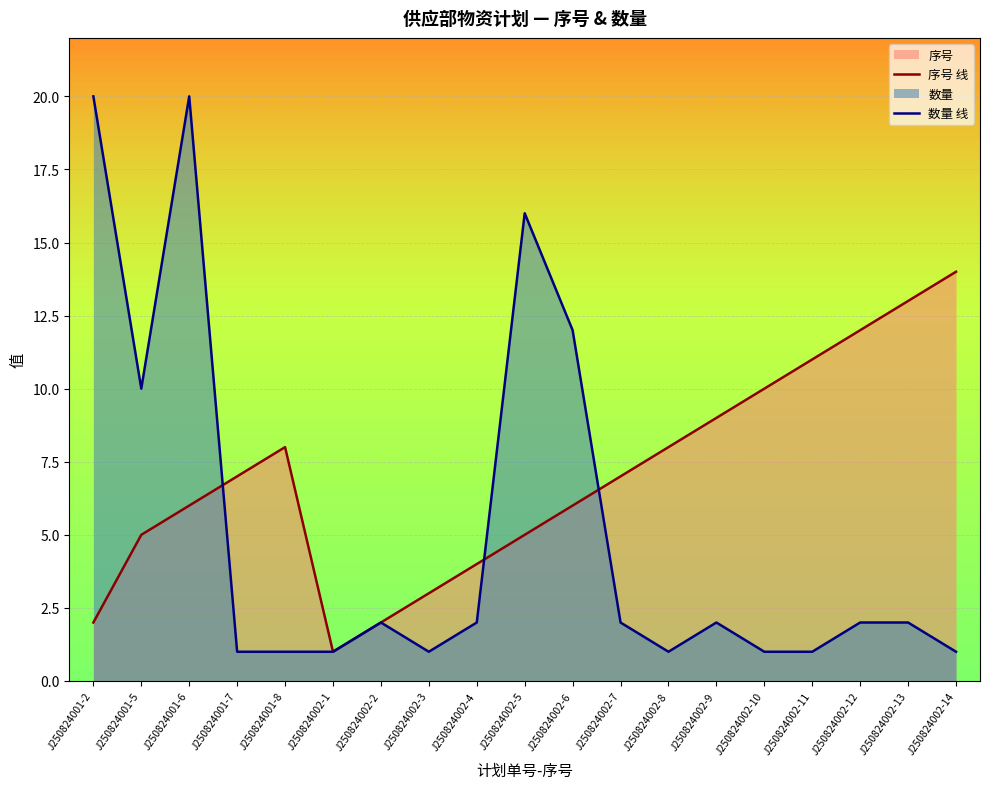

What is the highest value of the 序号 线 series?

14